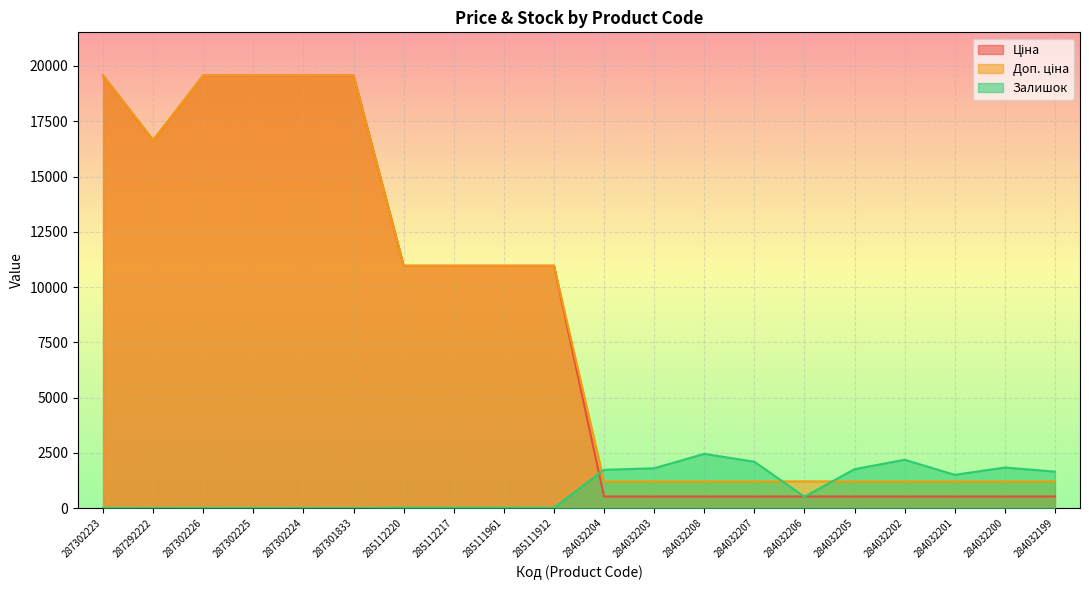

How many values in Залишок are above zero?

19